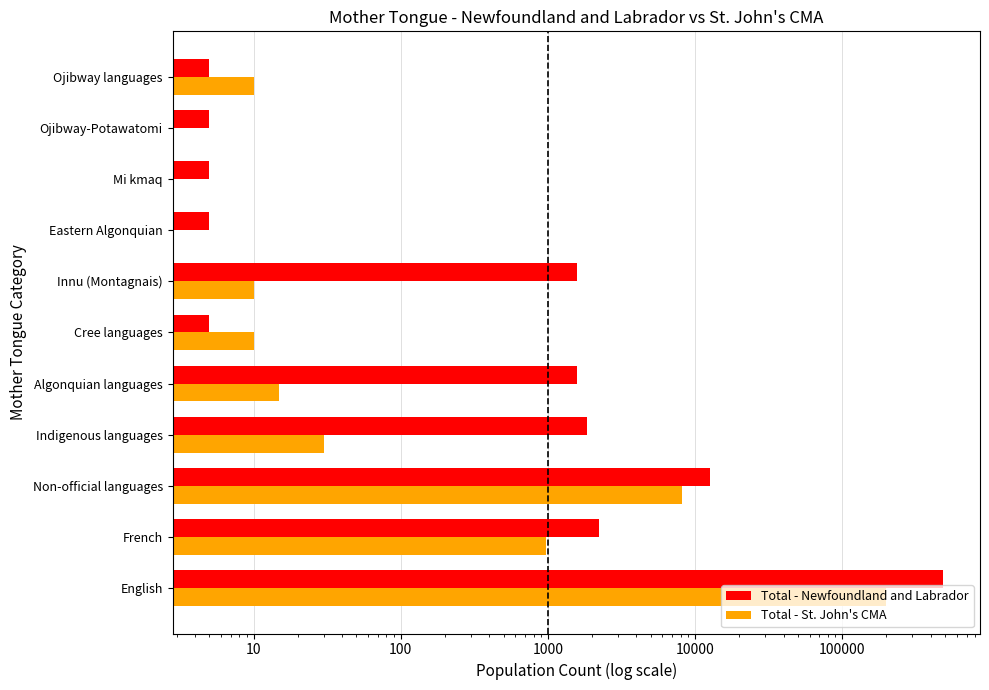

How many groups of bars are there?

11